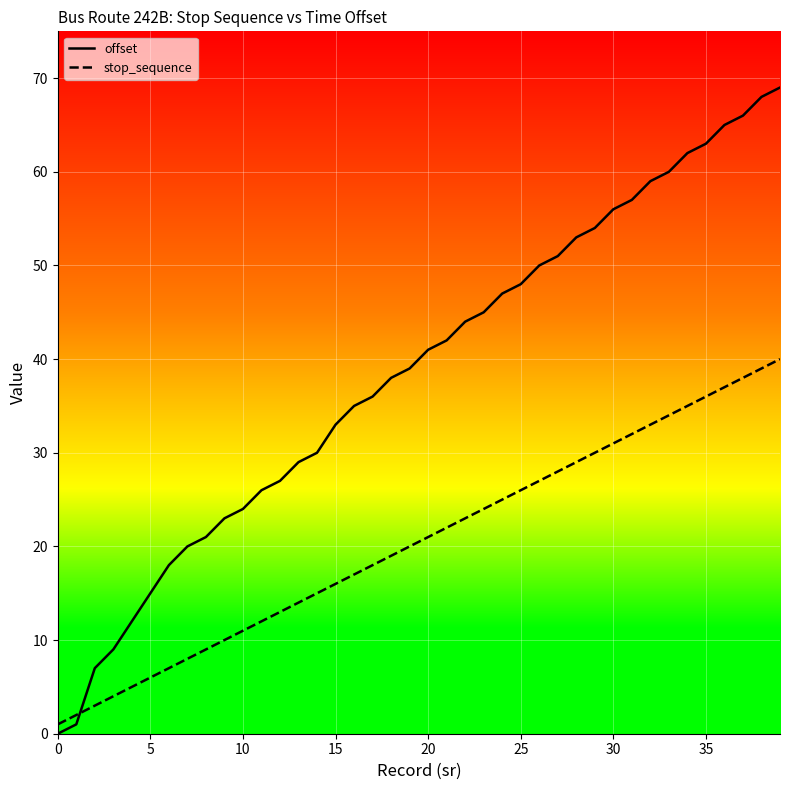

At how many categories does at least one series exceed 14?

35